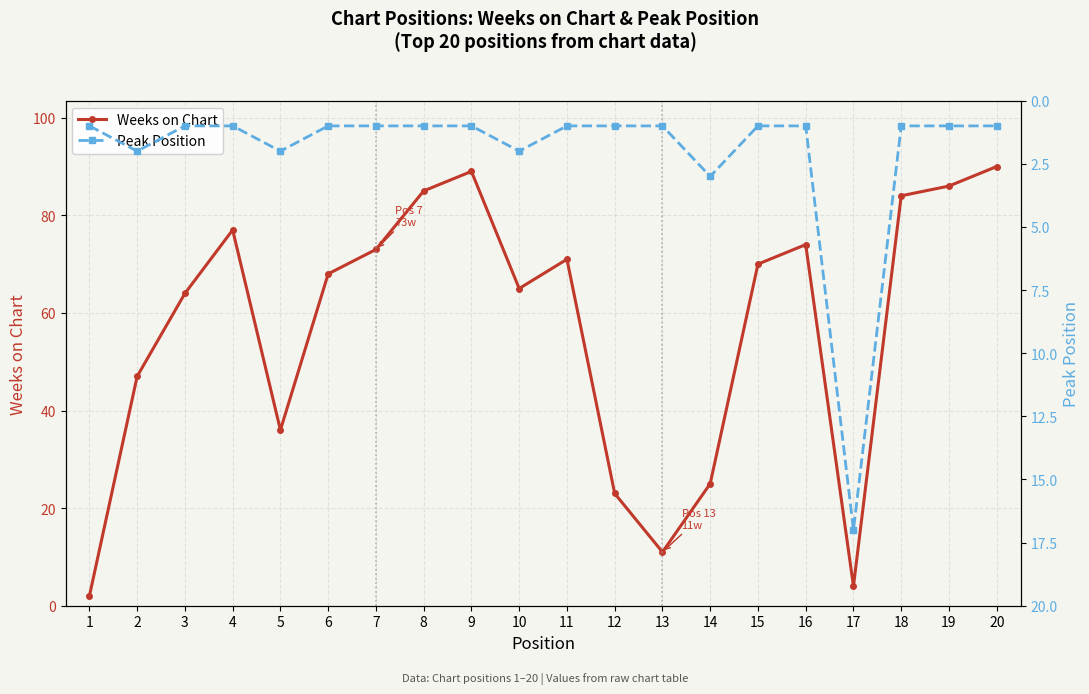

What is the minimum value for Peak Position?

1